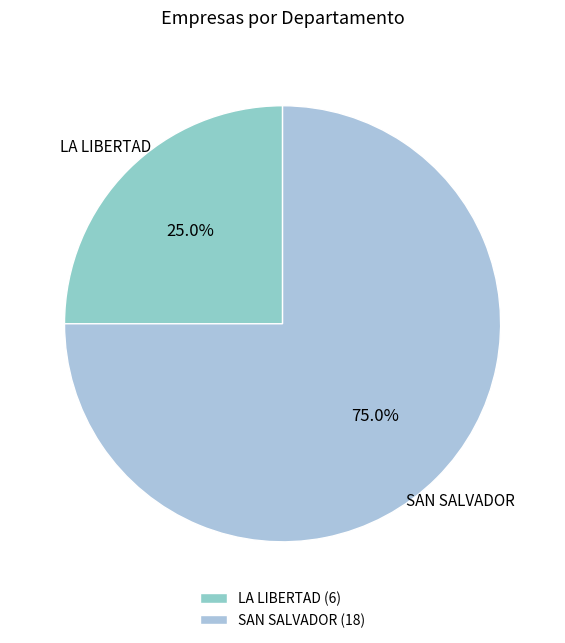

The SAN SALVADOR slice represents 75% of the pie. True or false?

True